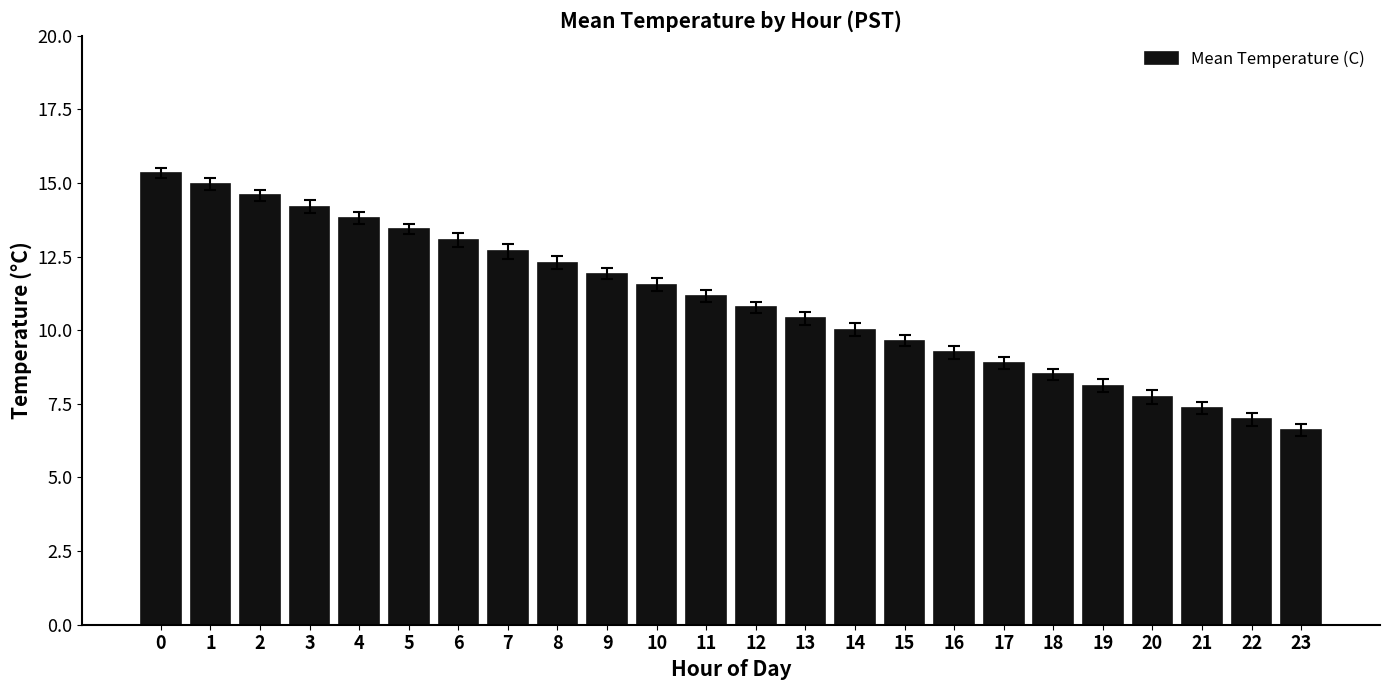

Reading right to left, list all the values displayed in this chart.

23=6.6	22=7.0	21=7.4	20=7.7	19=8.1	18=8.5	17=8.9	16=9.3	15=9.6	14=10.0	13=10.4	12=10.8	11=11.2	10=11.5	9=11.9	8=12.3	7=12.7	6=13.1	5=13.4	4=13.8	3=14.2	2=14.6	1=15.0	0=15.3